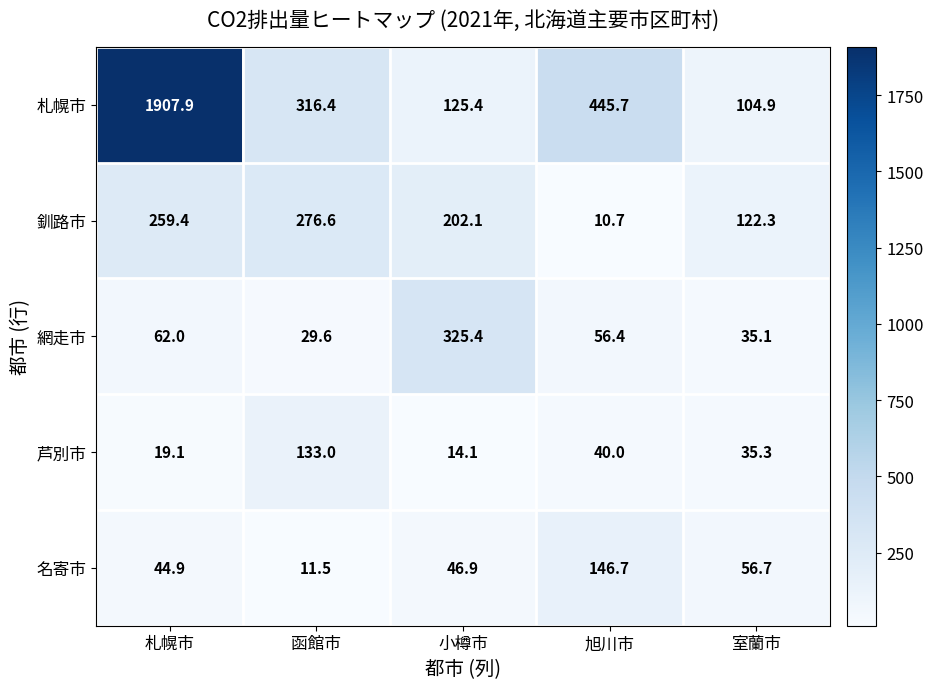

How many series are shown in this chart?

5